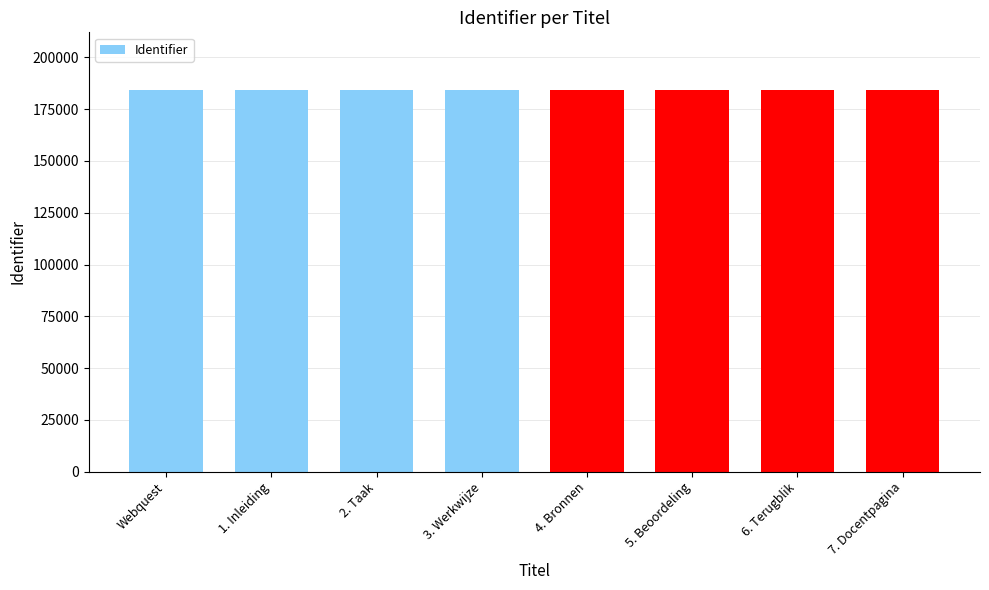

What is the approximate value at 7. Docentpagina?

184438